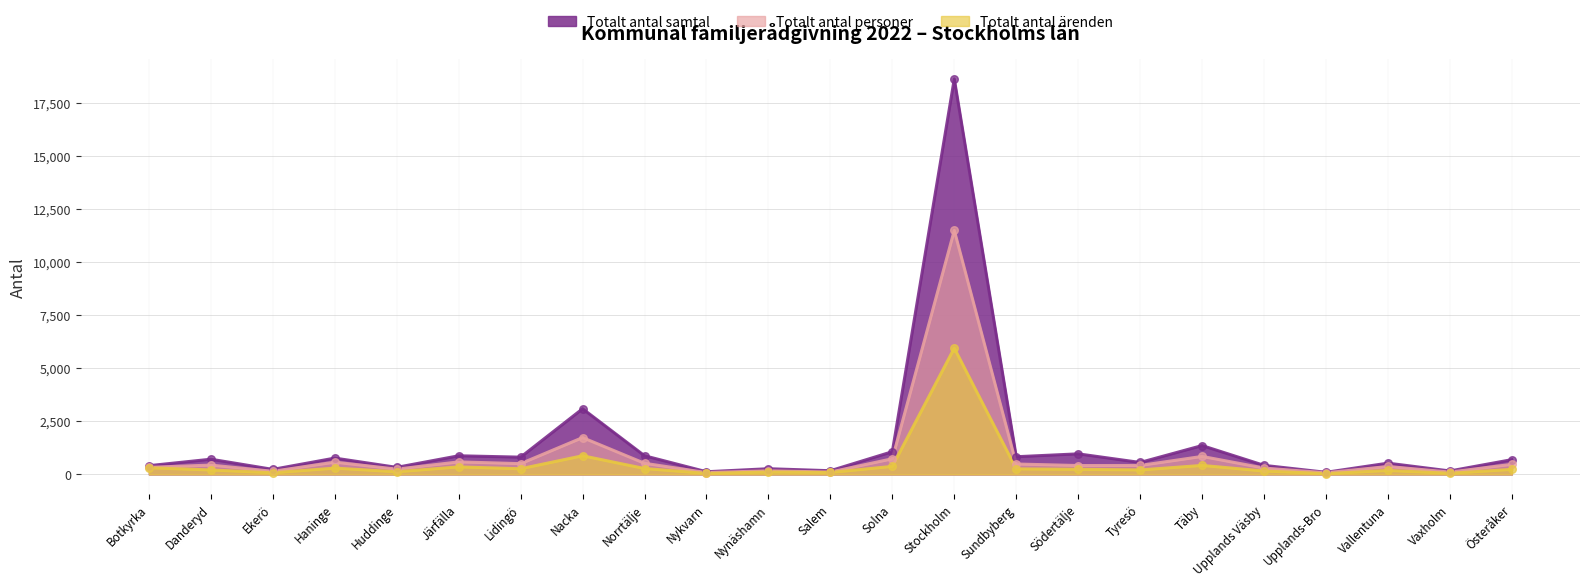

Which series contains the highest Y value?

Totalt antal samtal